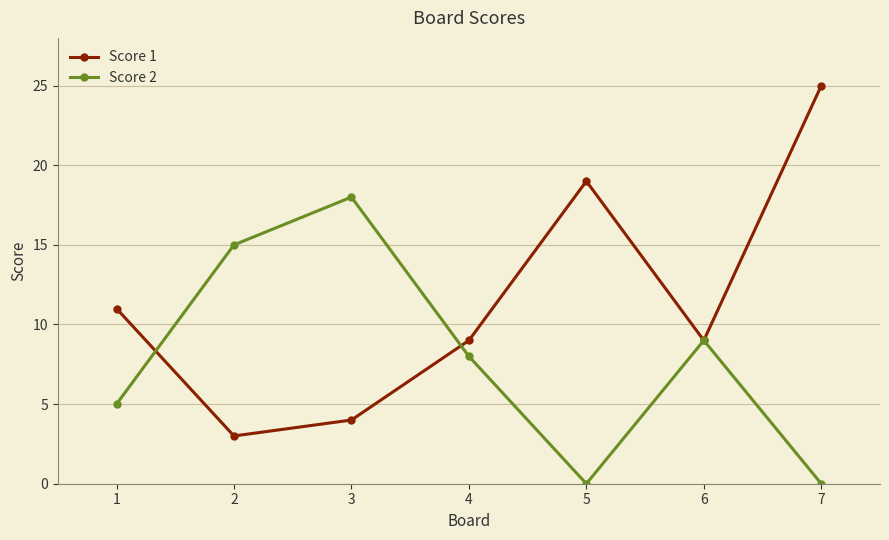

At which category is the sum across all series the highest?

7